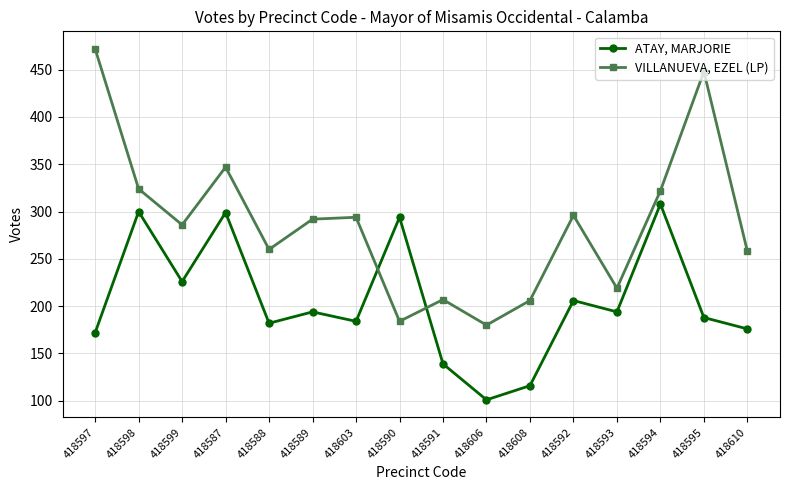

Which series ends up on top after the final intersection of VILLANUEVA, EZEL (LP) and ATAY, MARJORIE?

VILLANUEVA, EZEL (LP)